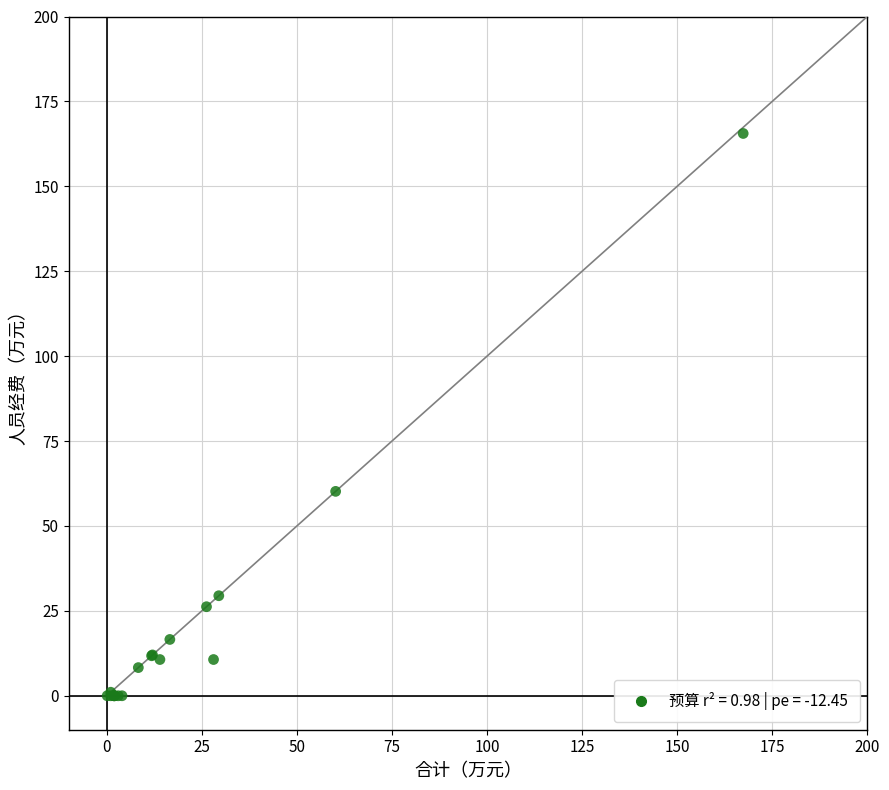

What Y value in the scatter plot is closest to 82?

60.2